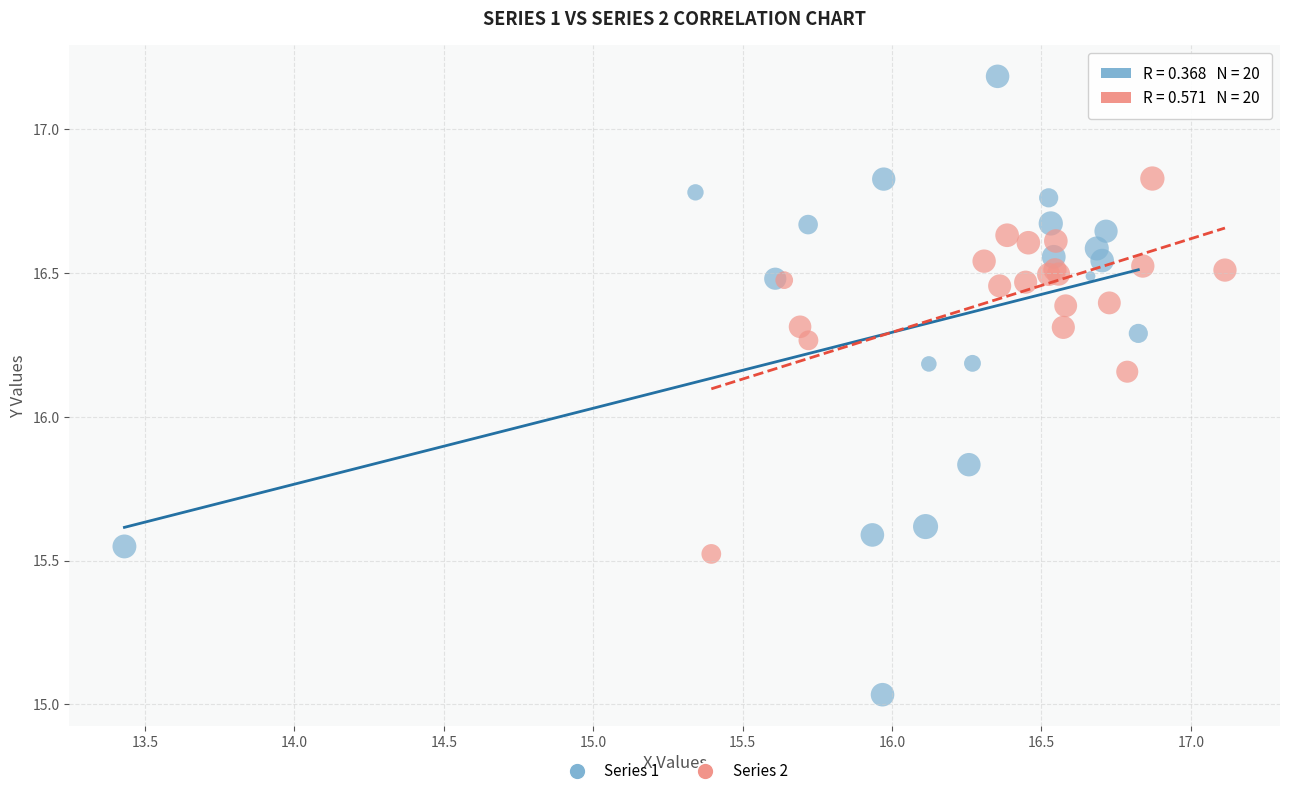

Which series reaches the minimum Y coordinate?

Series 1